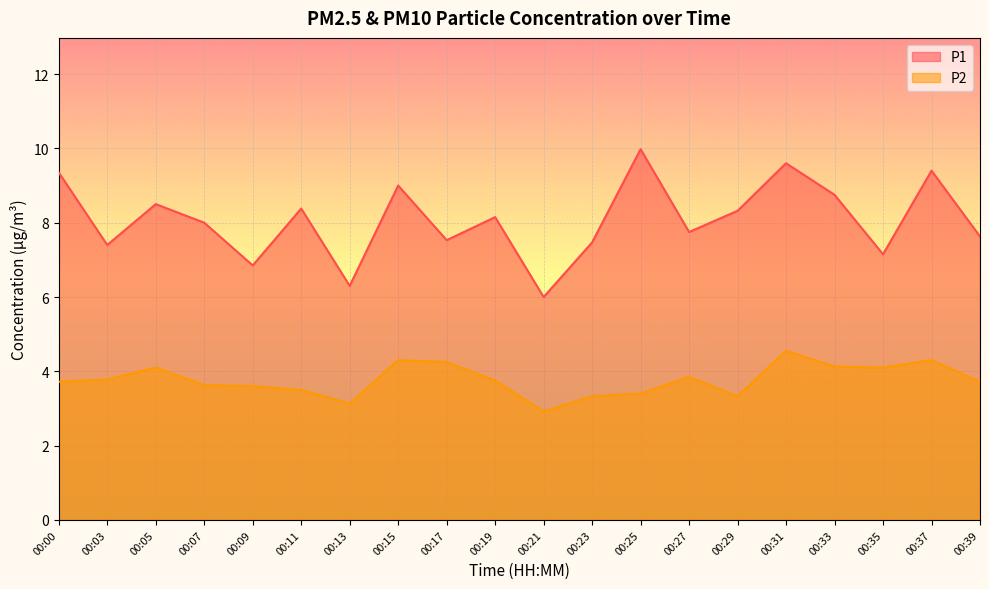

What are all the series names shown in the legend?

P1, P2